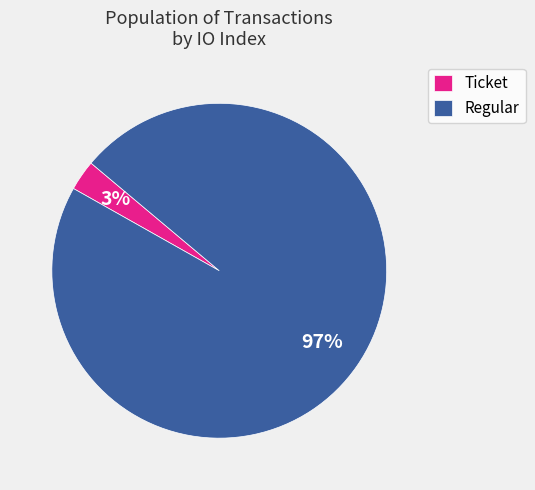

Which slice is the smallest?

Ticket